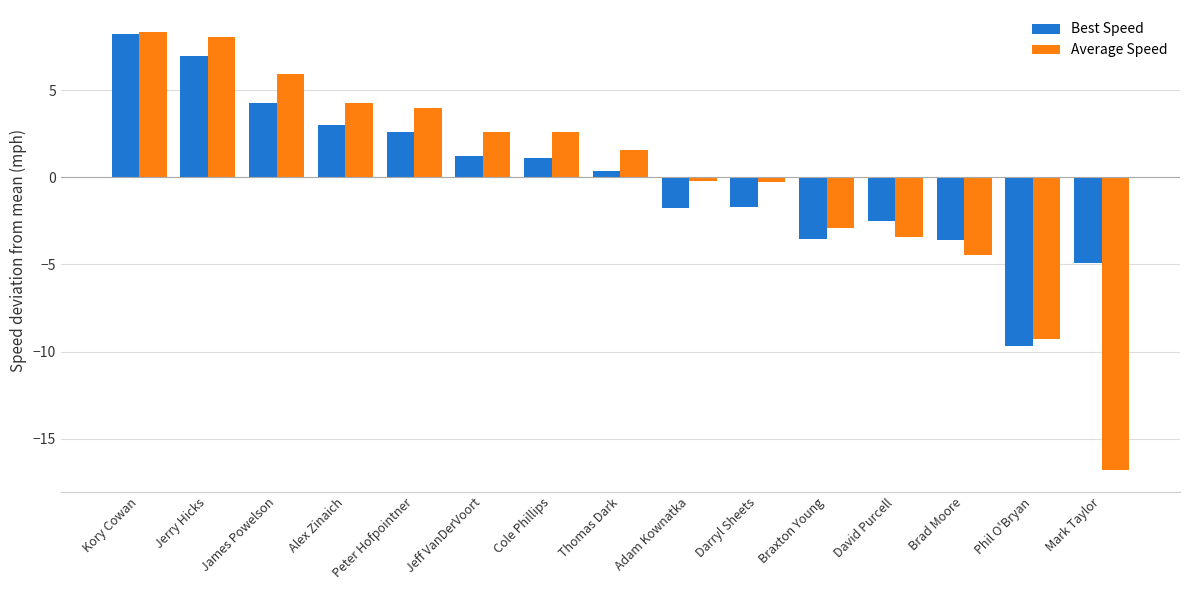

At Alex Zinaich, list the series in order from largest to smallest.

Average Speed, Best Speed